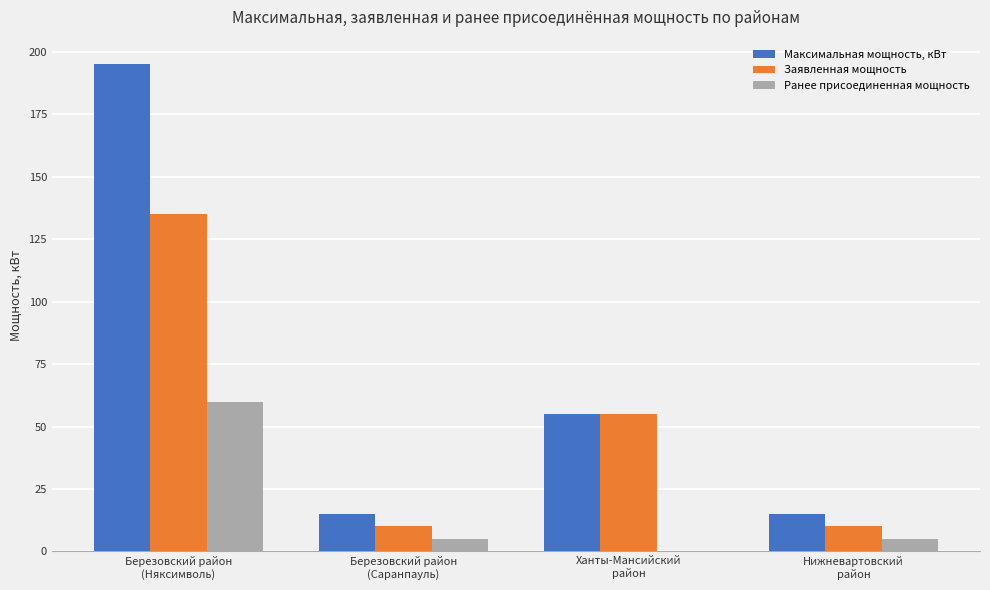

What is the approximate value of Максимальная мощность, кВт at Березовский район
(Саранпауль)?

15.0